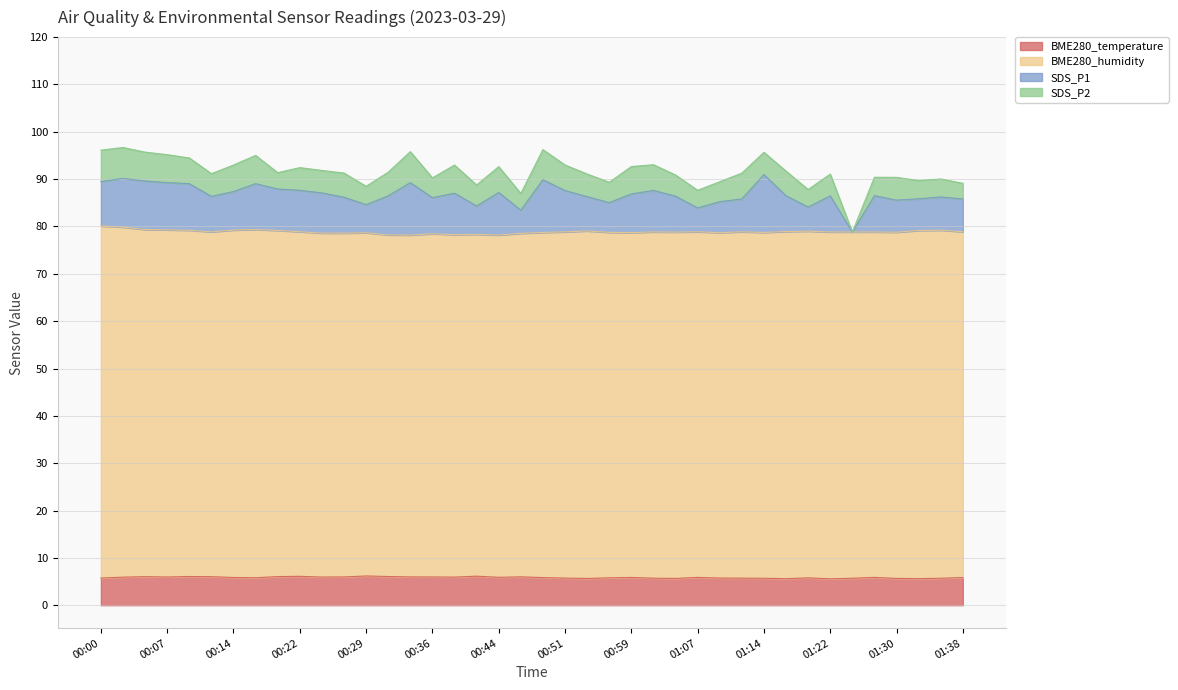

In SDS_P1, how many points are lower than both neighbors (excluding endpoints)?

10